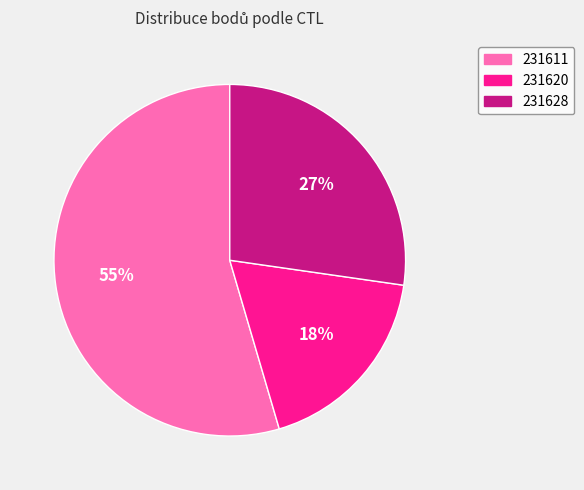

What is the ratio of the value at 231611 to the value at 231628?

2.0